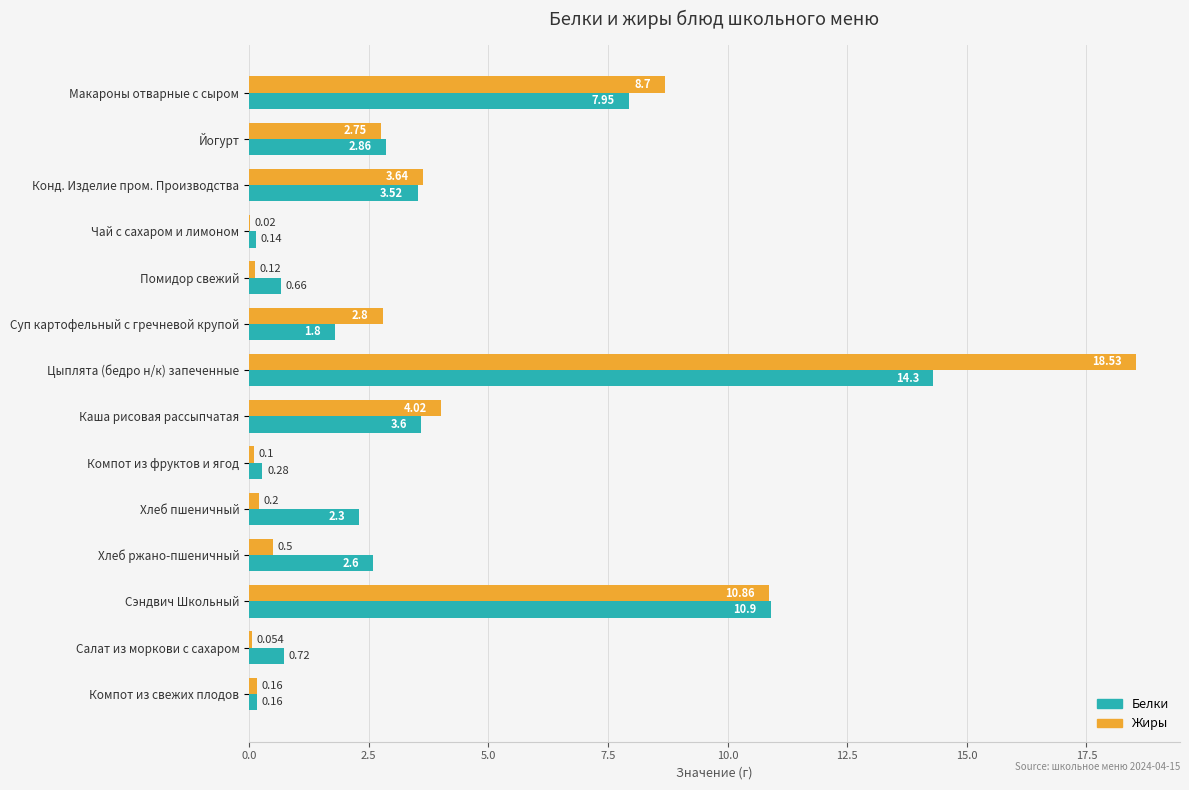

At which category is the sum across all series the highest?

Цыплята (бедро н/к) запеченные